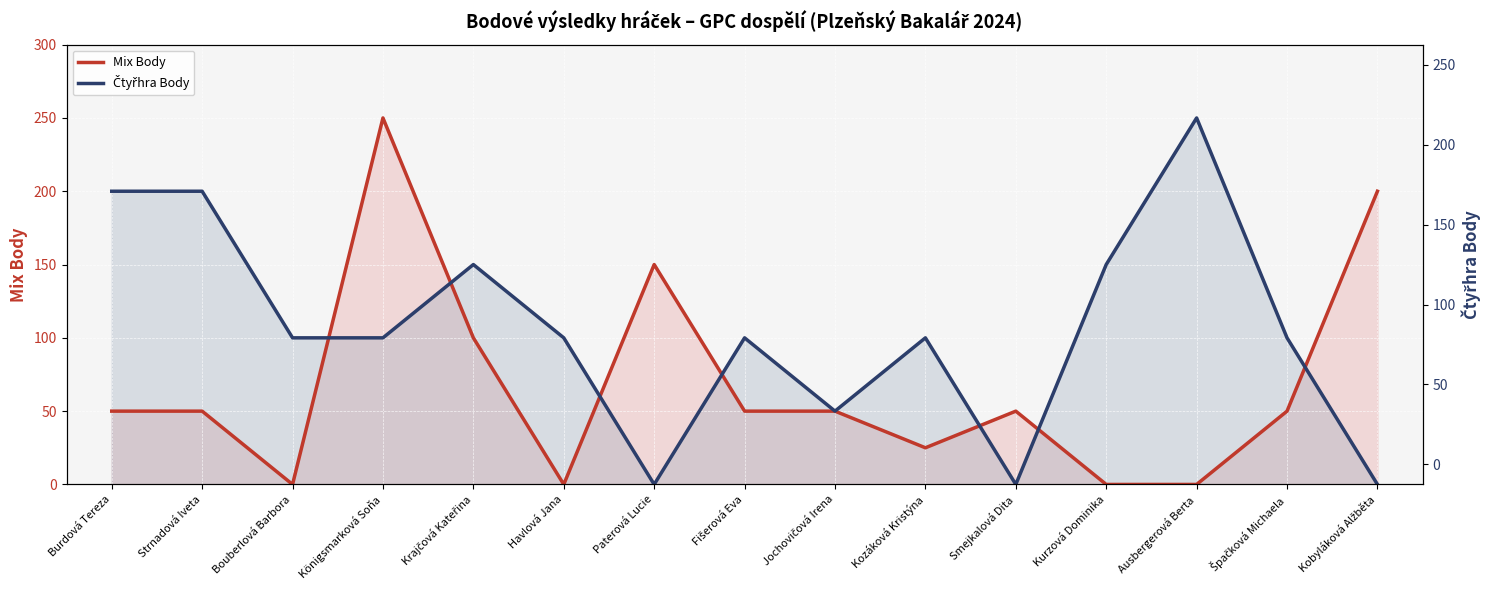

What is the label of the 12th point from the left?

Kurzová Dominika